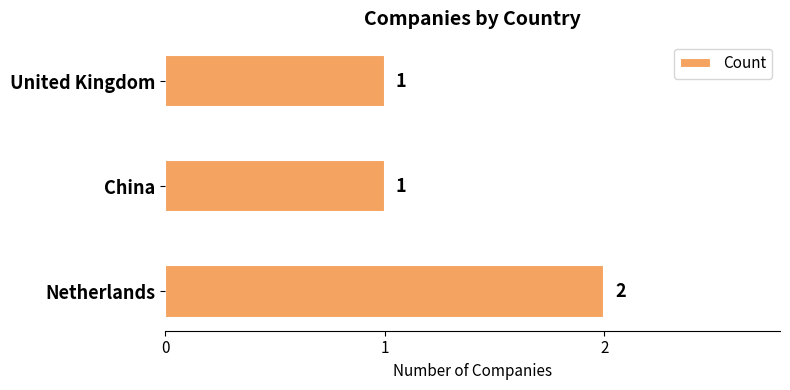

What is the sum of the values at China and Netherlands?

3